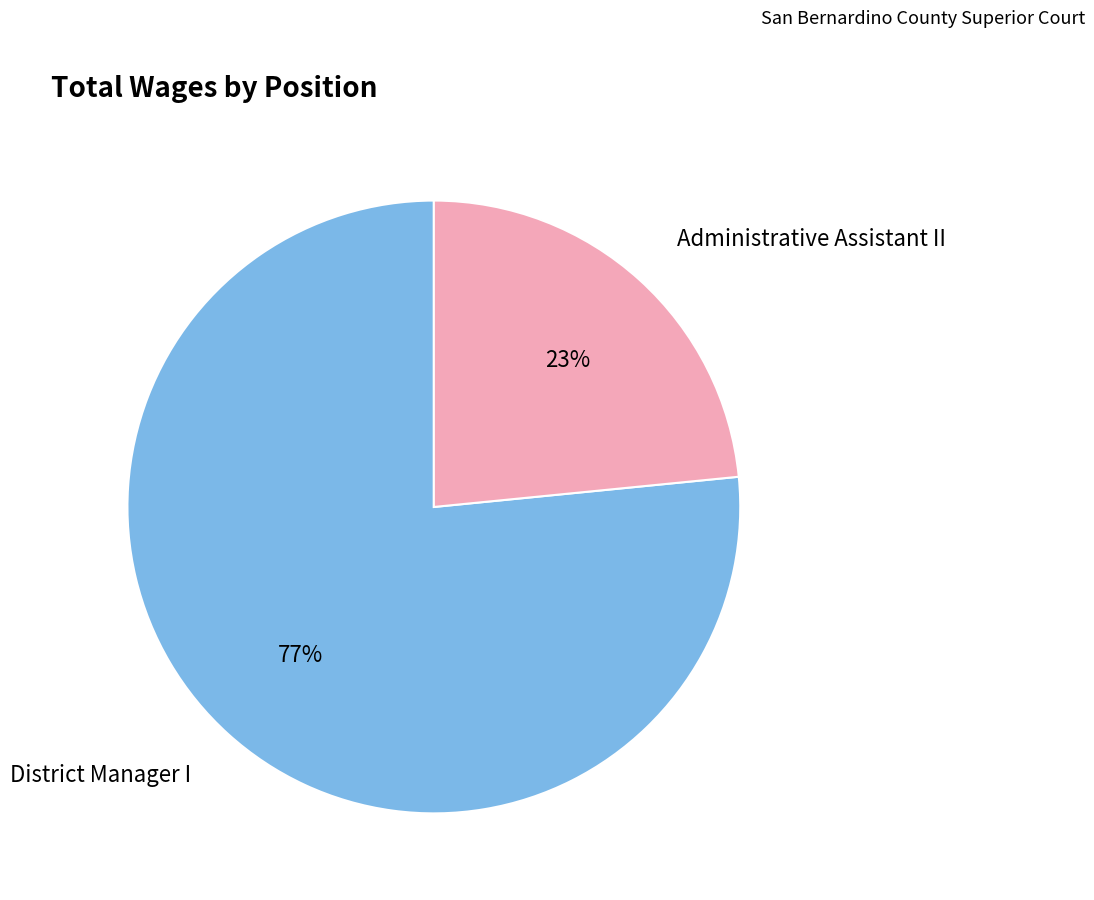

Is there any slice that represents more than half of the pie?

Yes